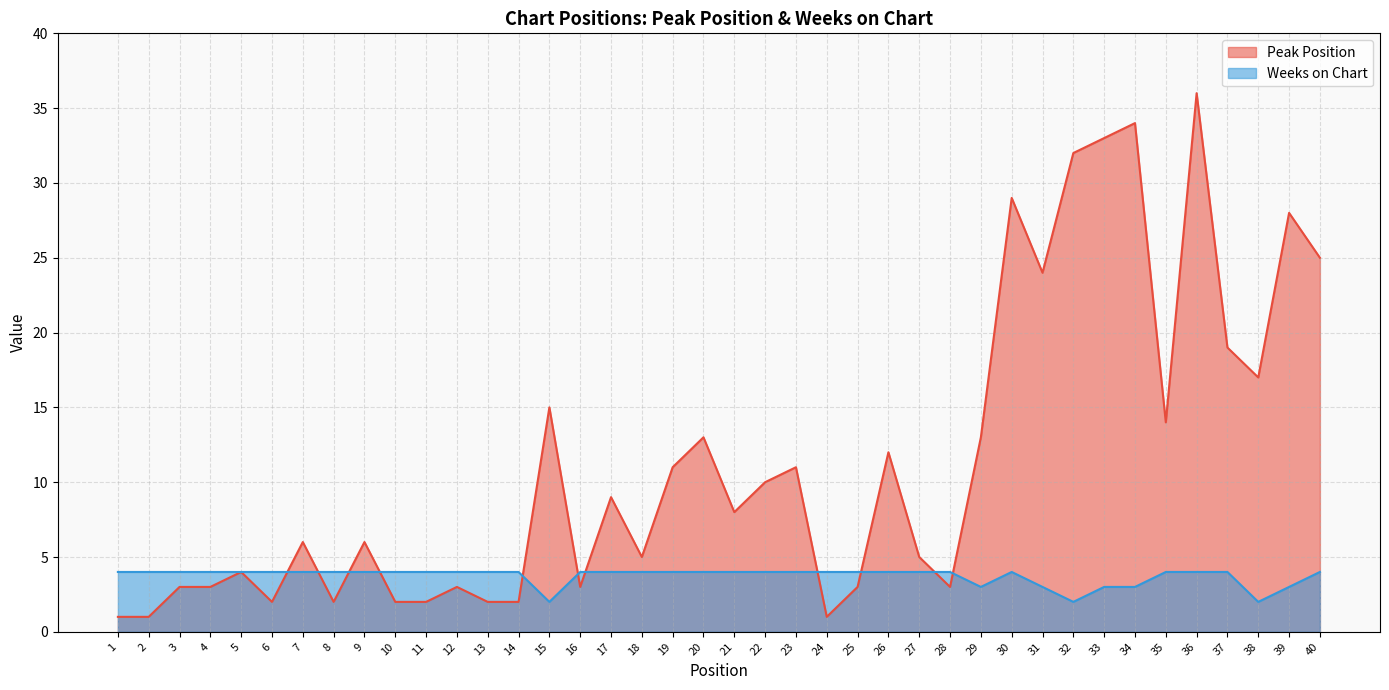

True or false: Weeks on Chart and Peak Position intersect in this chart.

True